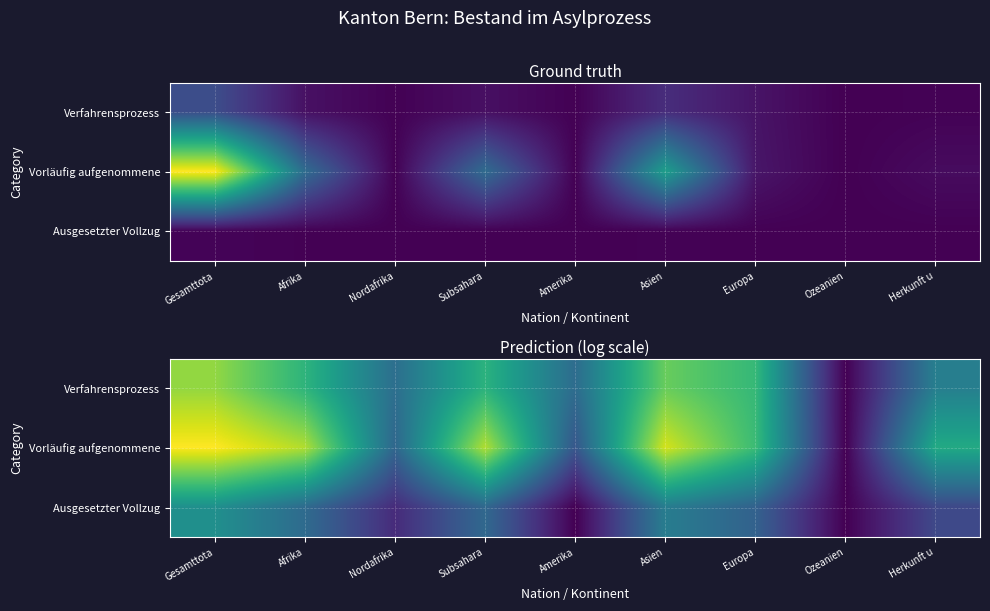

The value of Verfahrensprozess at Europa is 2.6. True or false?

False